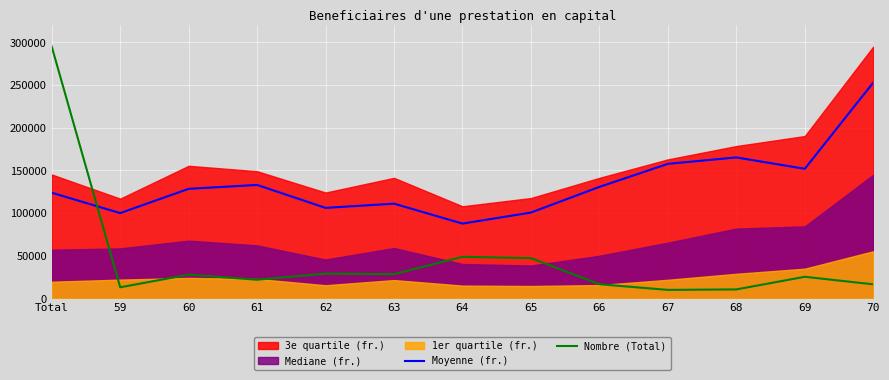

Which series has the widest spread of values?

Nombre (Total)